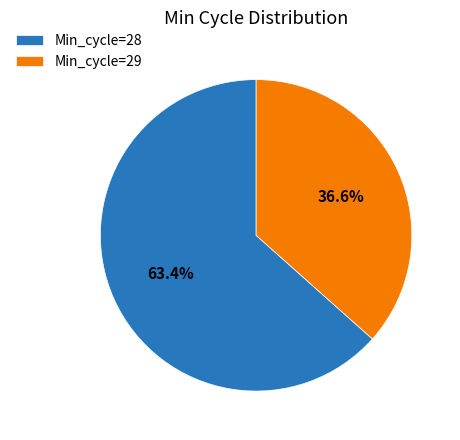

Which category has the biggest portion of the pie?

Min_cycle=28